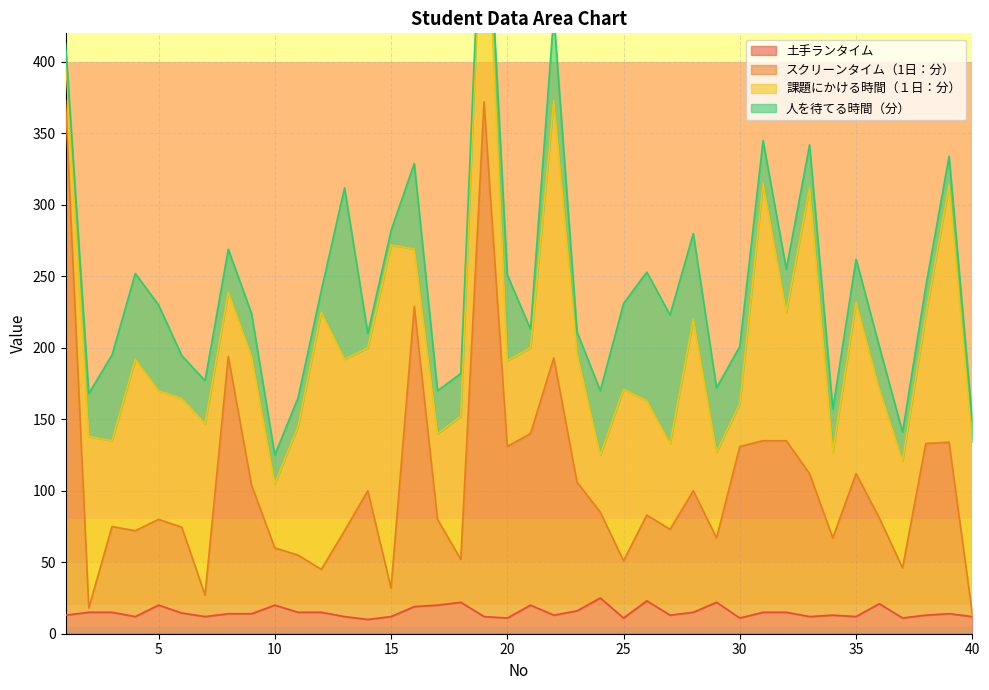

What is the maximum value for 土手ランタイム?

25.0